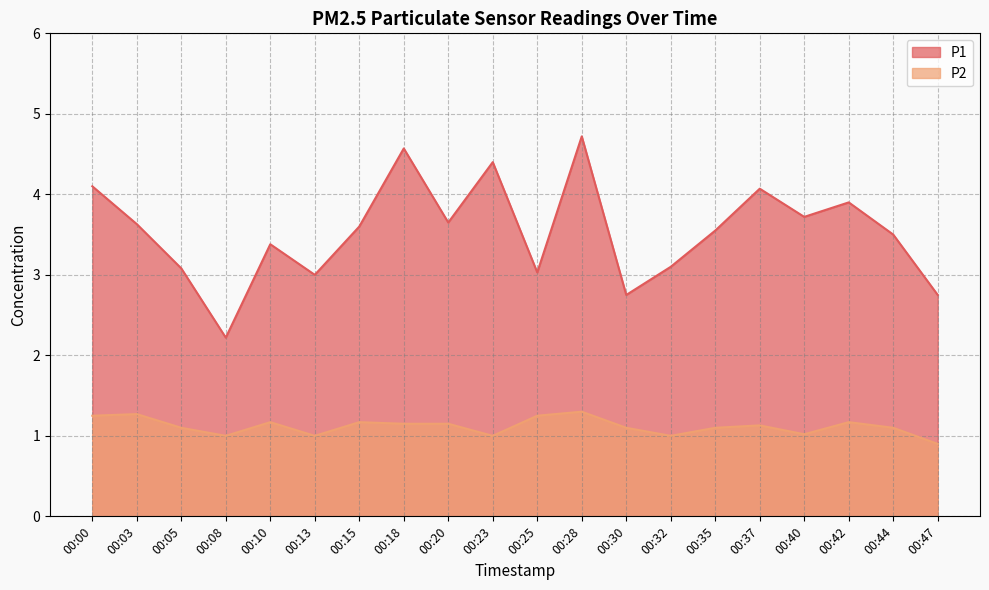

What is the greatest value displayed?

4.7